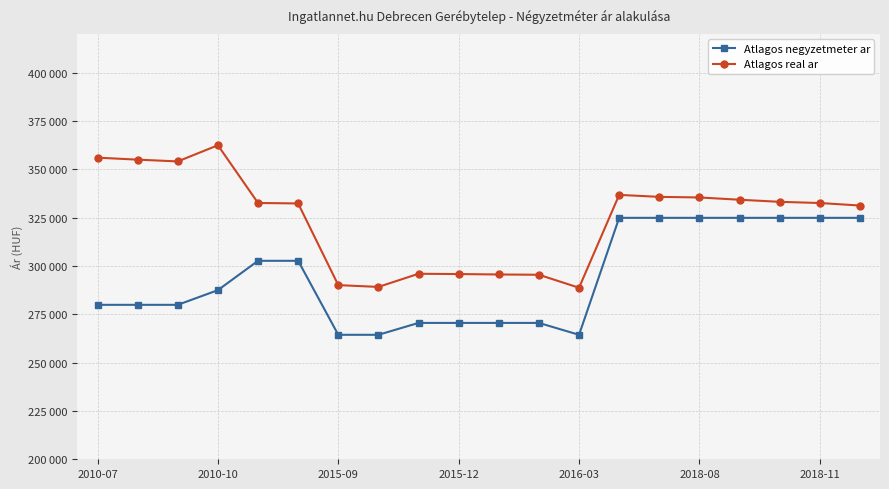

True or false: Atlagos real ar has more than 1 interior local peaks.

True